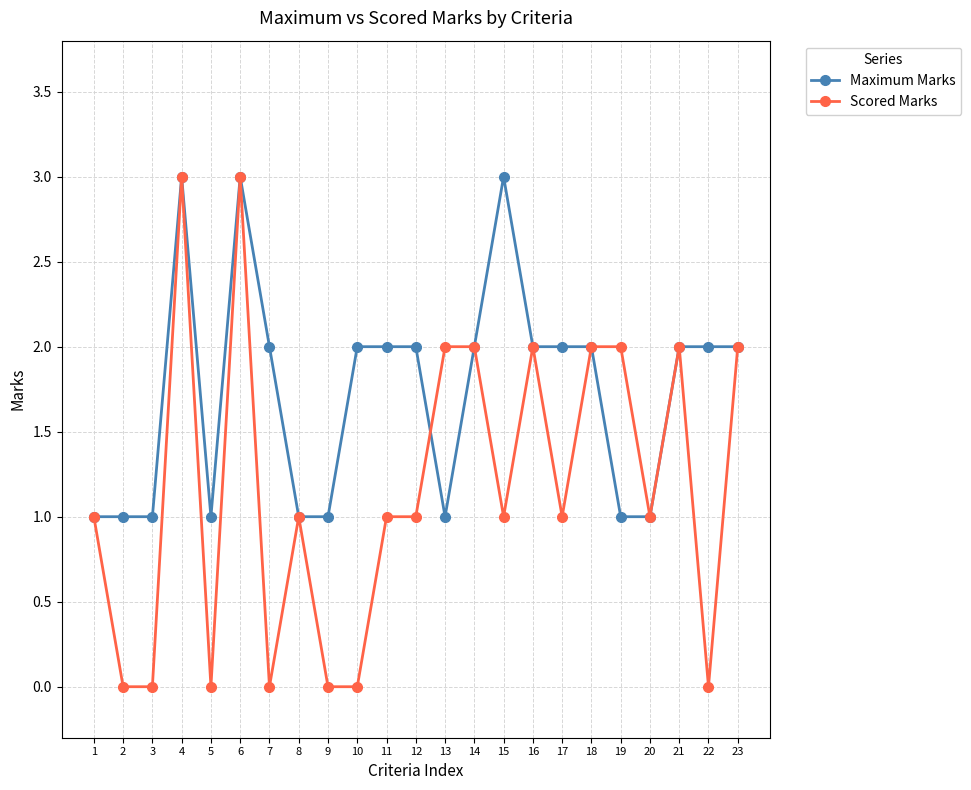

What is the value of the Scored Marks point at the 16th from the left?

2